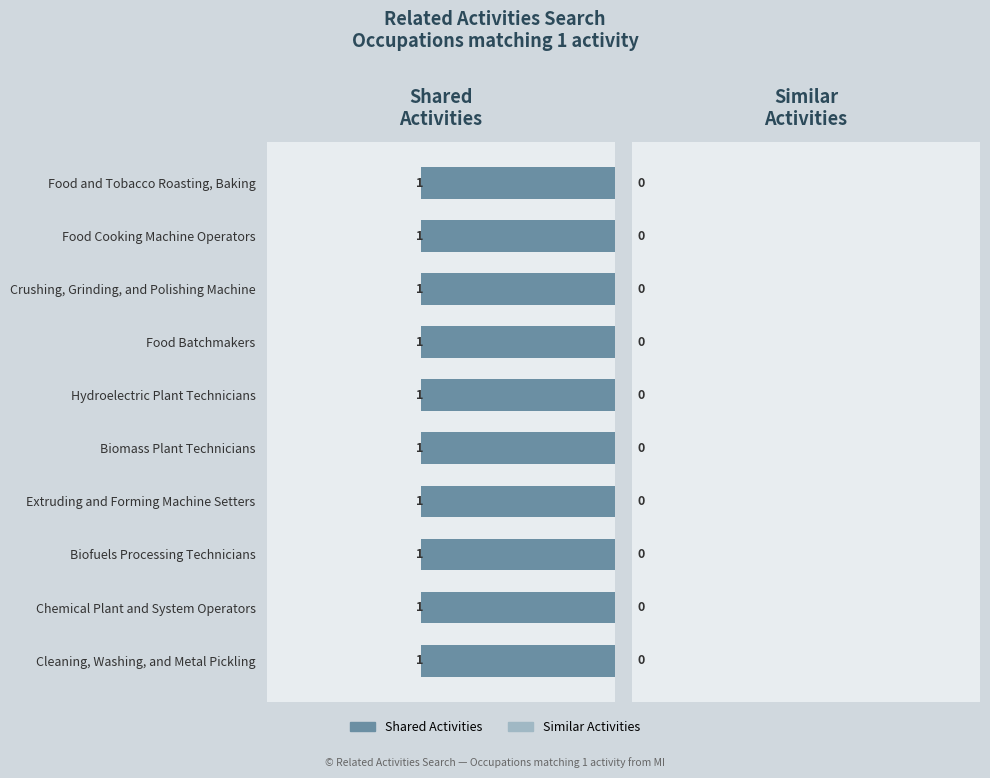

What is the label of the 11th bar from the right?

Hydroelectric Plant Technicians